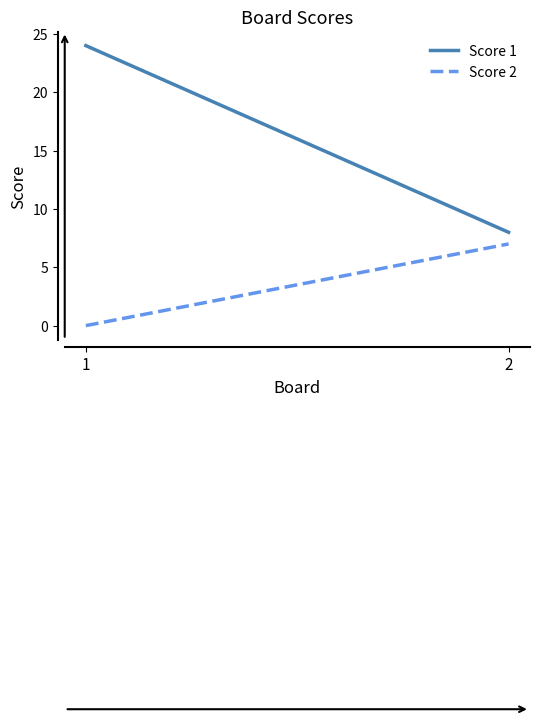

At which category is the sum across all series the highest?

1